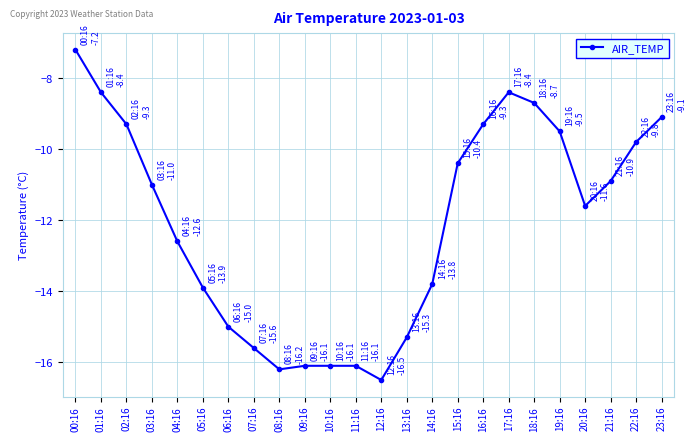

What is the smallest value displayed?

-16.5